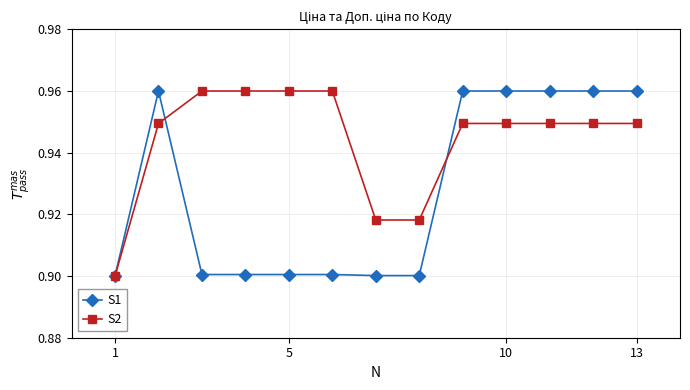

True or false: S1 and S2 intersect in this chart.

True